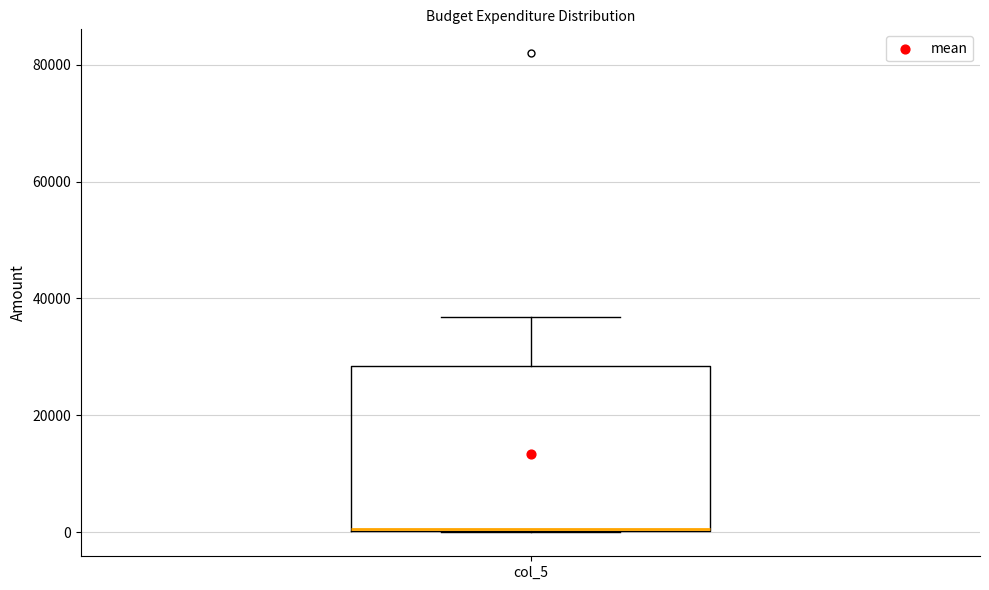

Transcribe this box plot: give where the median line is, the range the box spans, and where the two whiskers end, as read against the y-axis. The values are not printed on the chart, so give them approximately, as read against the axis.

median 0 (drawn on the box's lower edge), box 0 to 28000, whiskers 0 to 36000